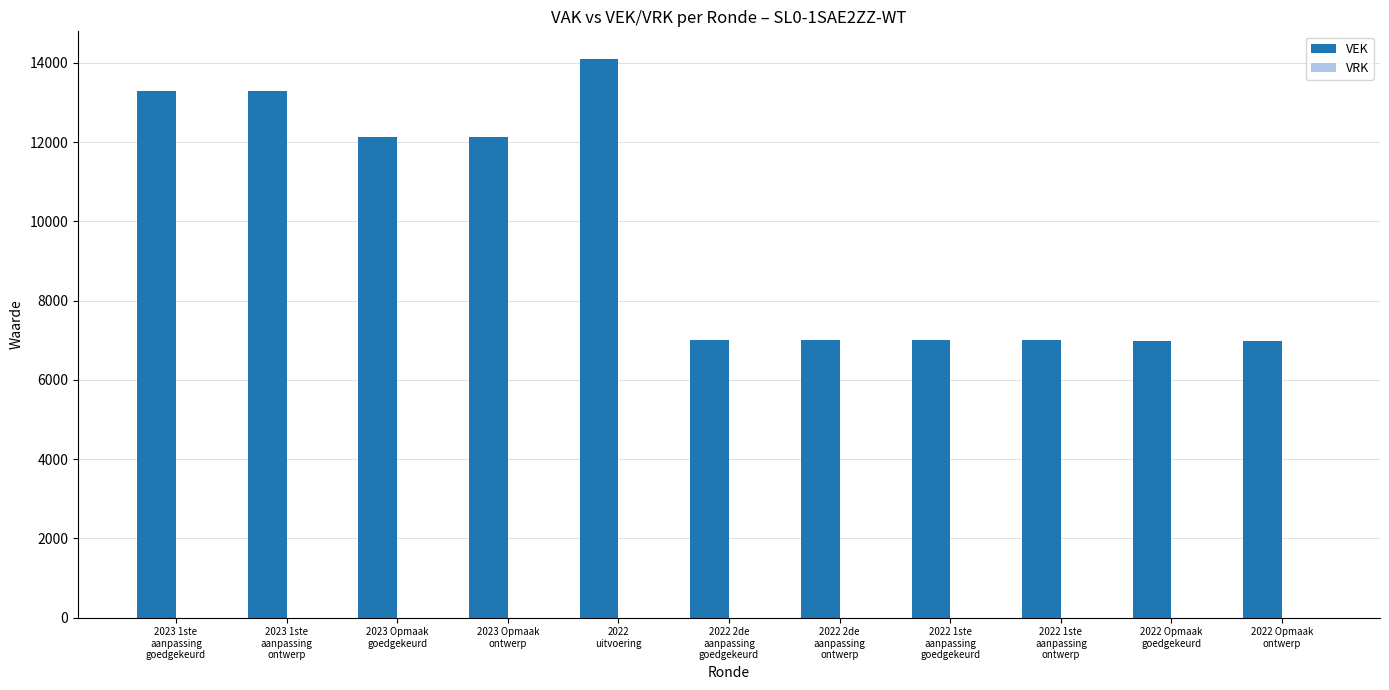

What is the difference between the maximum and minimum values?

7114